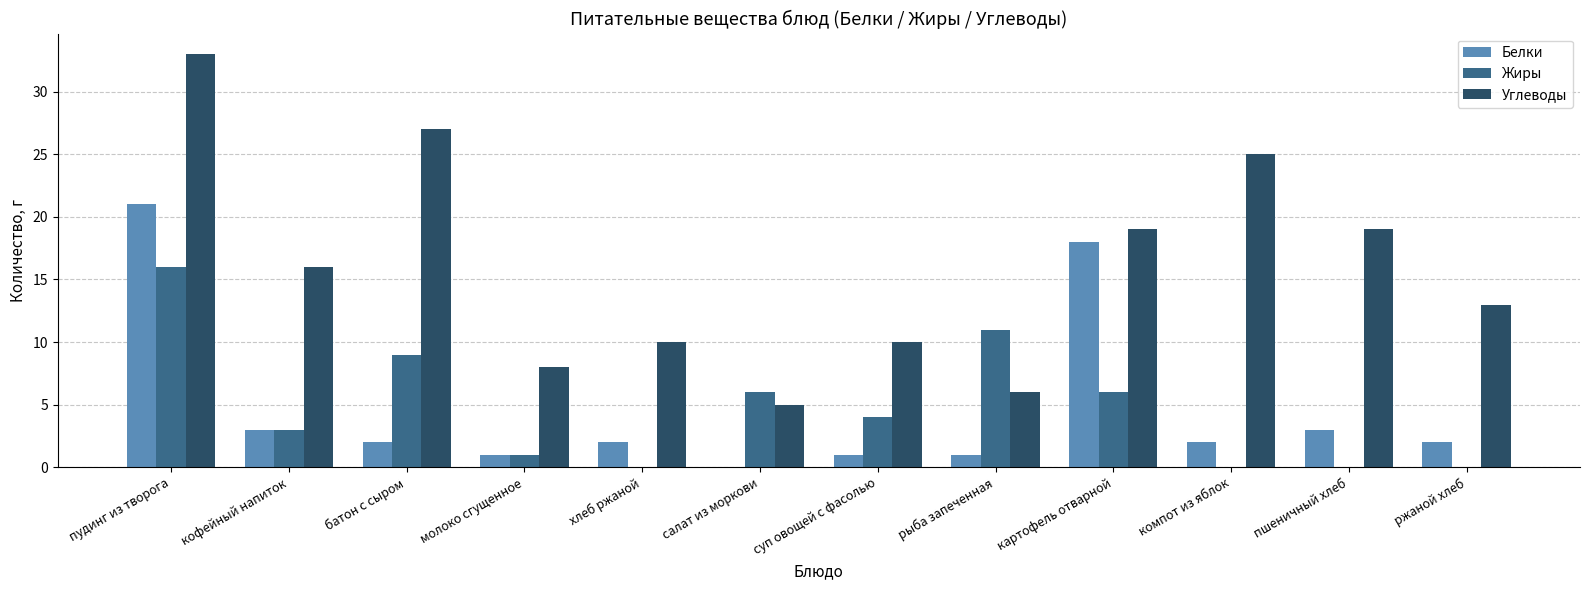

What is the maximum value for Углеводы?

33